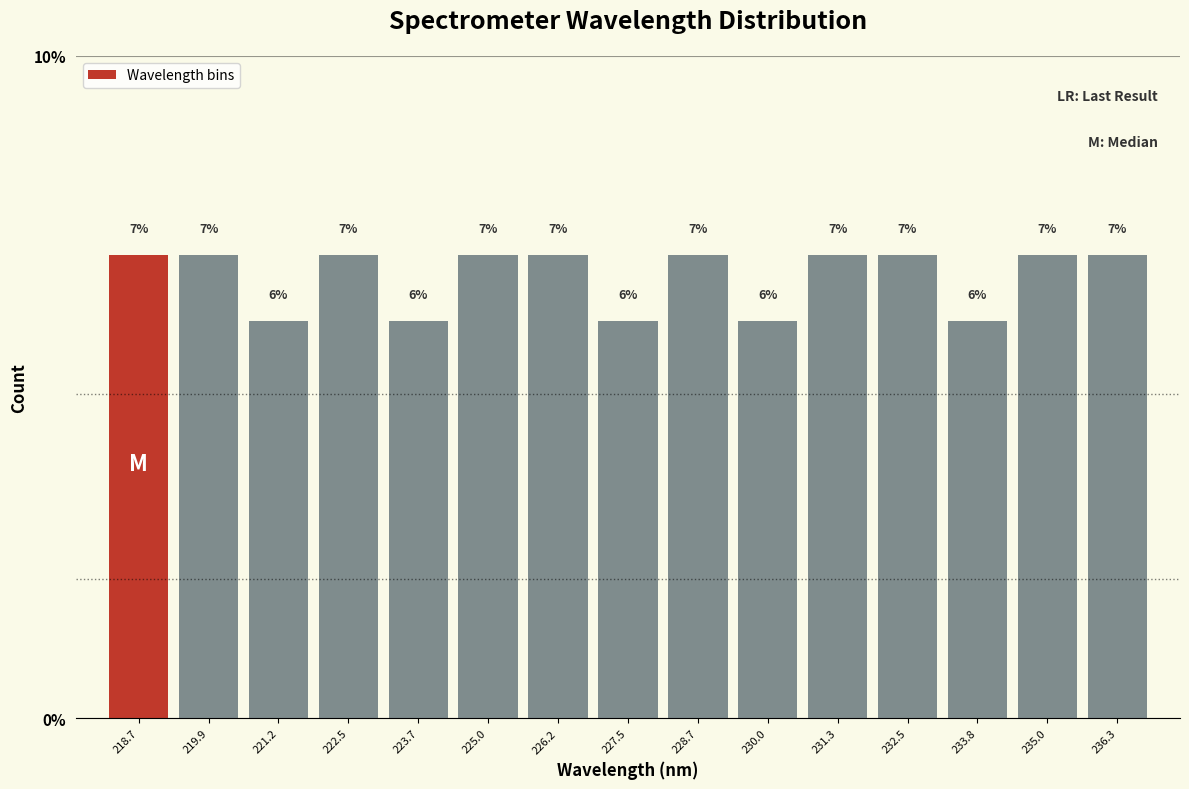

Reading left to right, list every bar in this chart as the range it spans on the x-axis followed by its height. The bar edges are not printed on the chart, so give them approximately, as read against the axis.

218.0 to 219.4: 7
219.4 to 220.6: 7
220.6 to 221.8: 6
221.8 to 223.0: 7
223.0 to 224.4: 6
224.4 to 225.6: 7
225.6 to 226.8: 7
226.8 to 228.2: 6
228.2 to 229.4: 7
229.4 to 230.6: 6
230.6 to 231.8: 7
231.8 to 233.2: 7
233.2 to 234.4: 6
234.4 to 235.6: 7
235.6 to 237.0: 7